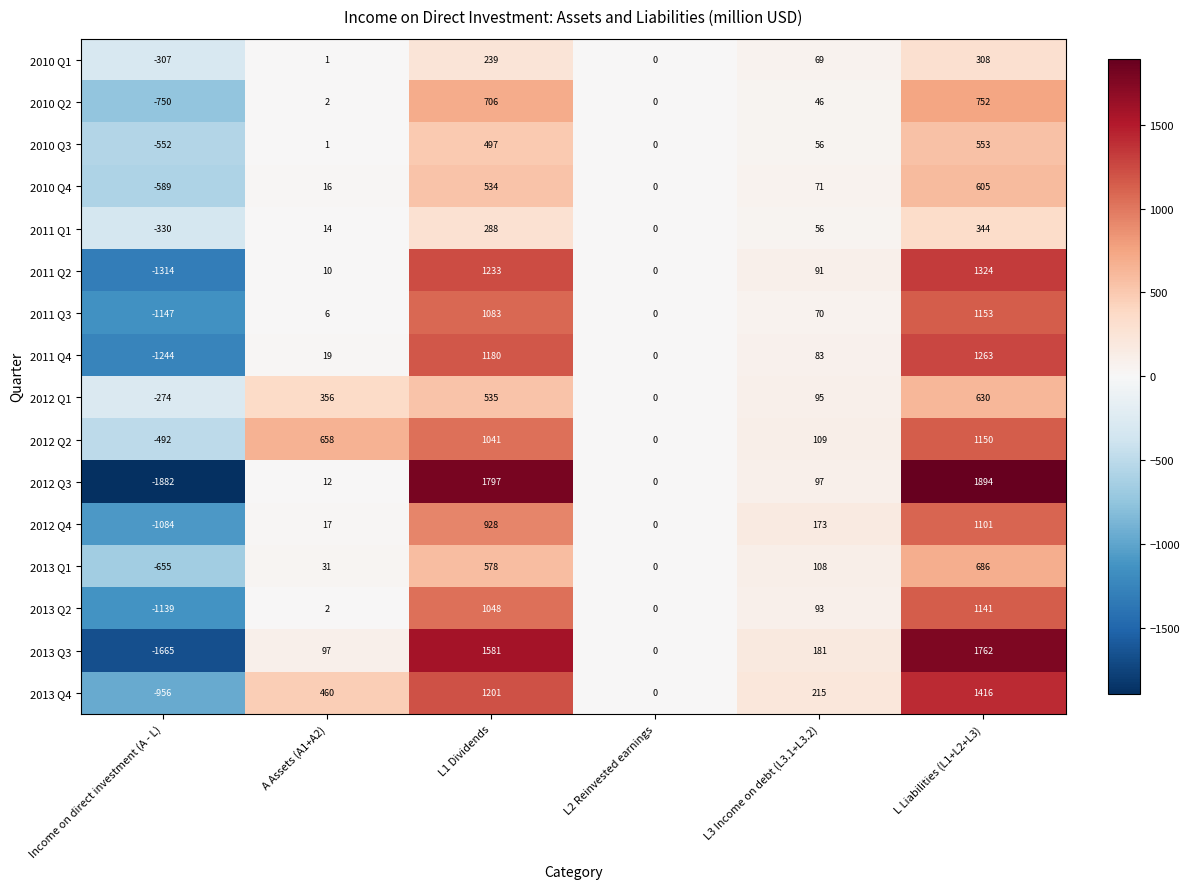

The 2011 Q1 series shows 288 at L1 Dividends. True or false?

True